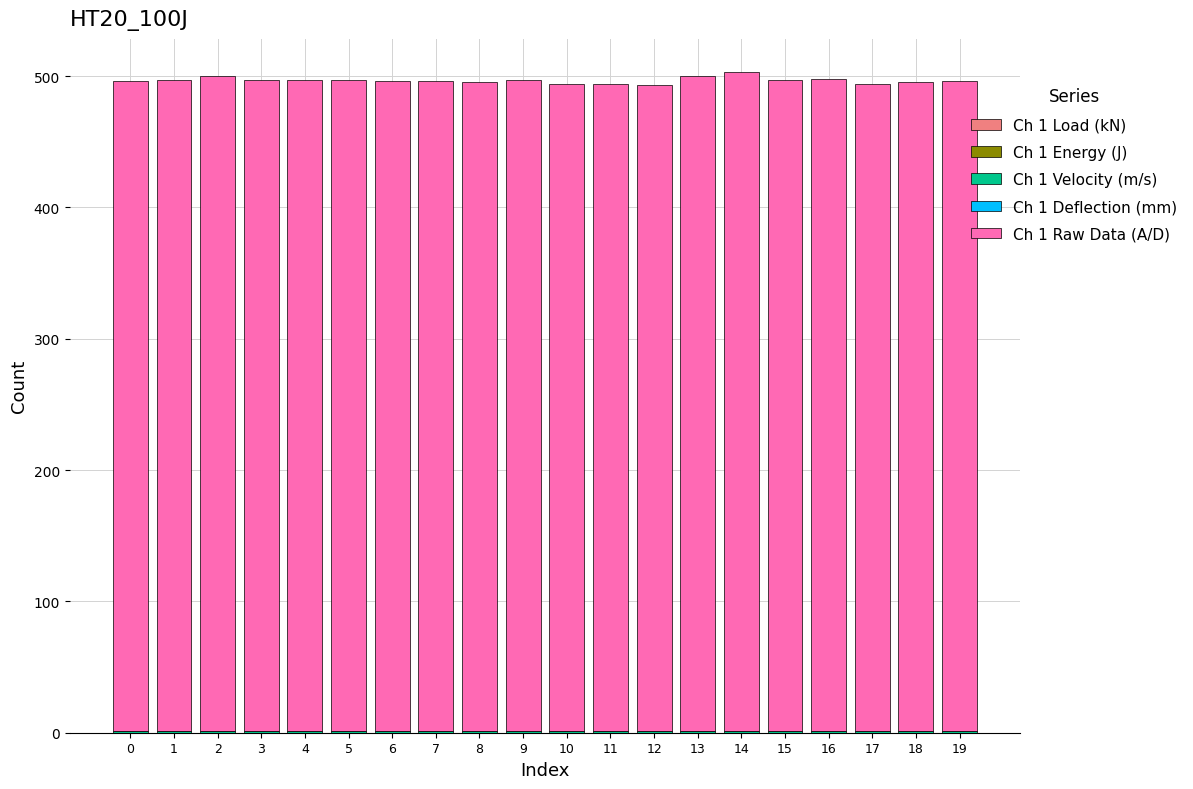

Which has a higher value, 4 or 12?

12